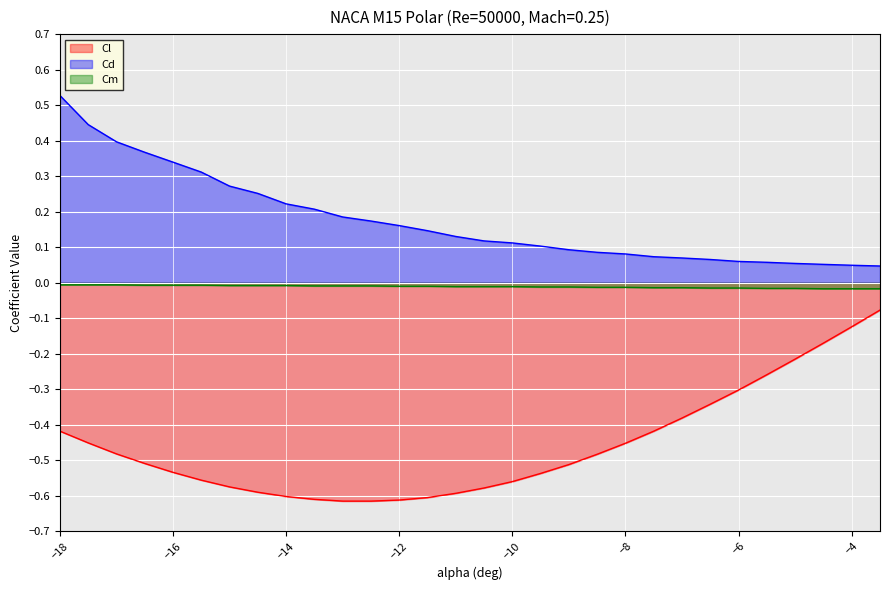

Reading right to left, transcribe all the data shown in this chart.

Cl: -3.5=-0.1	-4=-0.1	-4.5=-0.2	-5=-0.2	-5.5=-0.3	-6=-0.3	-6.5=-0.3	-7=-0.4	-7.5=-0.4	-8=-0.5	-8.5=-0.5	-9=-0.5	-9.5=-0.5	-10=-0.6	-10.5=-0.6	-11=-0.6	-11.5=-0.6	-12=-0.6	-12.5=-0.6	-13=-0.6	-13.5=-0.6	-14=-0.6	-14.5=-0.6	-15=-0.6	-15.5=-0.6	-16=-0.5	-16.5=-0.5	-17=-0.5	-17.5=-0.5	-18=-0.4
Cd: -3.5=0.0	-4=0.0	-4.5=0.1	-5=0.1	-5.5=0.1	-6=0.1	-6.5=0.1	-7=0.1	-7.5=0.1	-8=0.1	-8.5=0.1	-9=0.1	-9.5=0.1	-10=0.1	-10.5=0.1	-11=0.1	-11.5=0.1	-12=0.2	-12.5=0.2	-13=0.2	-13.5=0.2	-14=0.2	-14.5=0.3	-15=0.3	-15.5=0.3	-16=0.3	-16.5=0.4	-17=0.4	-17.5=0.4	-18=0.5
Cm: -3.5=-0.0	-4=-0.0	-4.5=-0.0	-5=-0.0	-5.5=-0.0	-6=-0.0	-6.5=-0.0	-7=-0.0	-7.5=-0.0	-8=-0.0	-8.5=-0.0	-9=-0.0	-9.5=-0.0	-10=-0.0	-10.5=-0.0	-11=-0.0	-11.5=-0.0	-12=-0.0	-12.5=-0.0	-13=-0.0	-13.5=-0.0	-14=-0.0	-14.5=-0.0	-15=-0.0	-15.5=-0.0	-16=-0.0	-16.5=-0.0	-17=-0.0	-17.5=-0.0	-18=-0.0